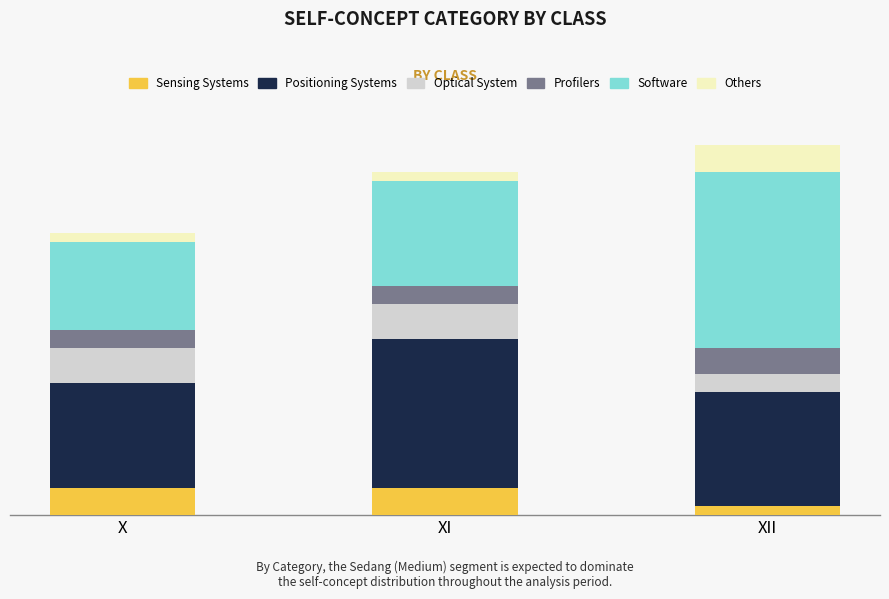

Rank the series at X from highest to lowest value.

Positioning Systems, Software, Optical System, Sensing Systems, Profilers, Others